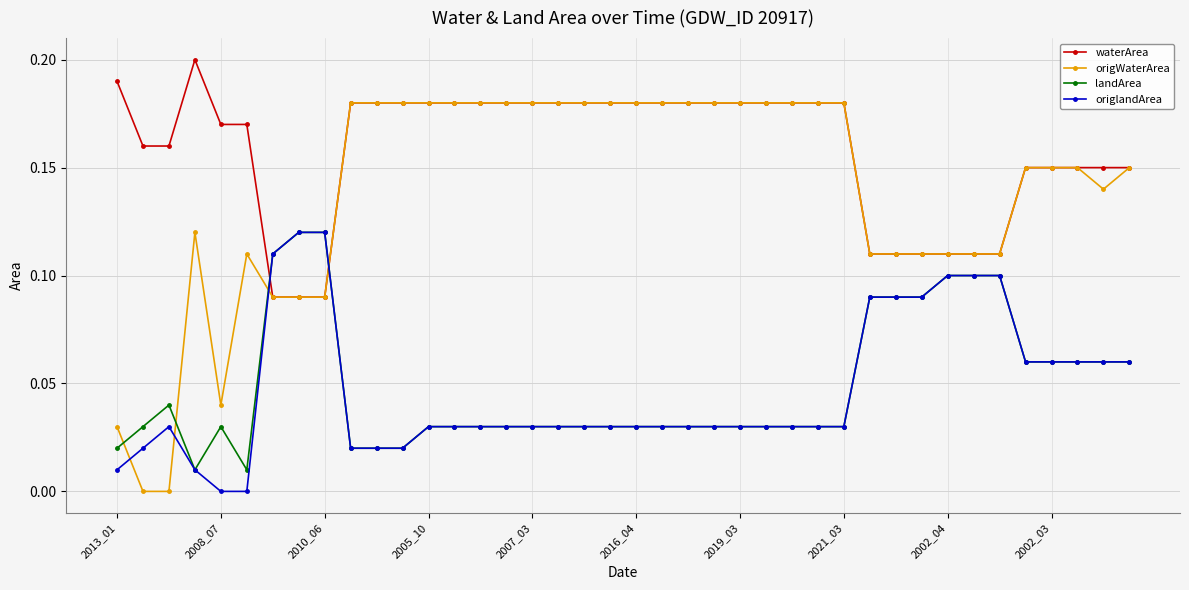

How many intersections are there between origlandArea and waterArea?

2